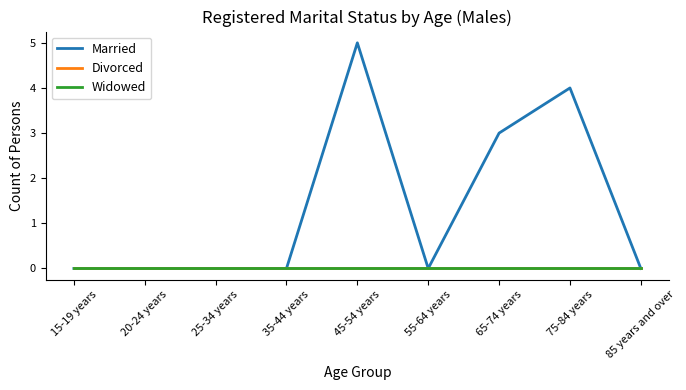

Which series has the largest total across all categories?

Married